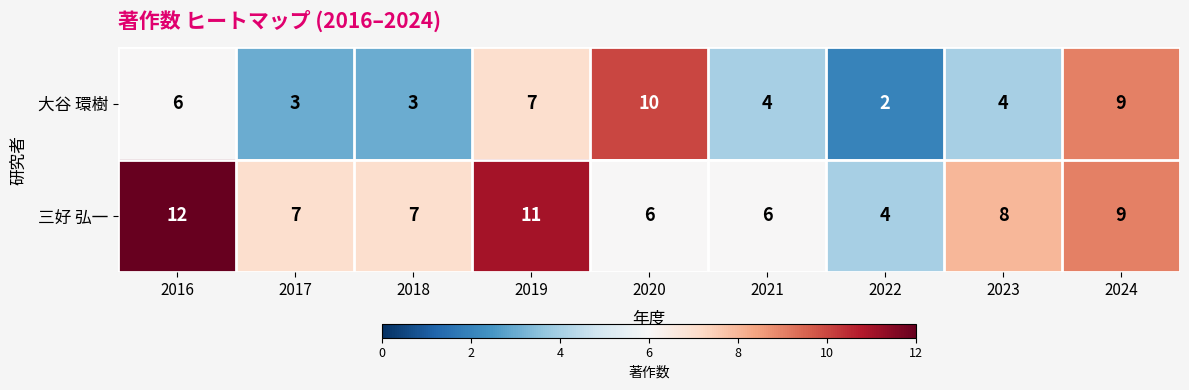

Reading right to left, transcribe all the data shown in this chart.

大谷 環樹: 2024=9	2023=4	2022=2	2021=4	2020=10	2019=7	2018=3	2017=3	2016=6
三好 弘一: 2024=9	2023=8	2022=4	2021=6	2020=6	2019=11	2018=7	2017=7	2016=12